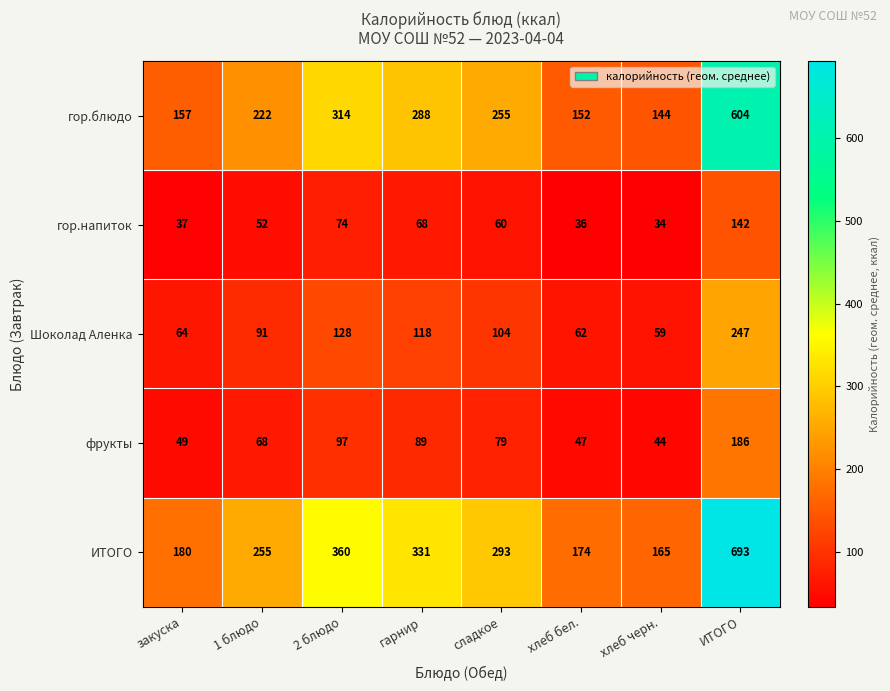

What is the average value of the фрукты series?

82